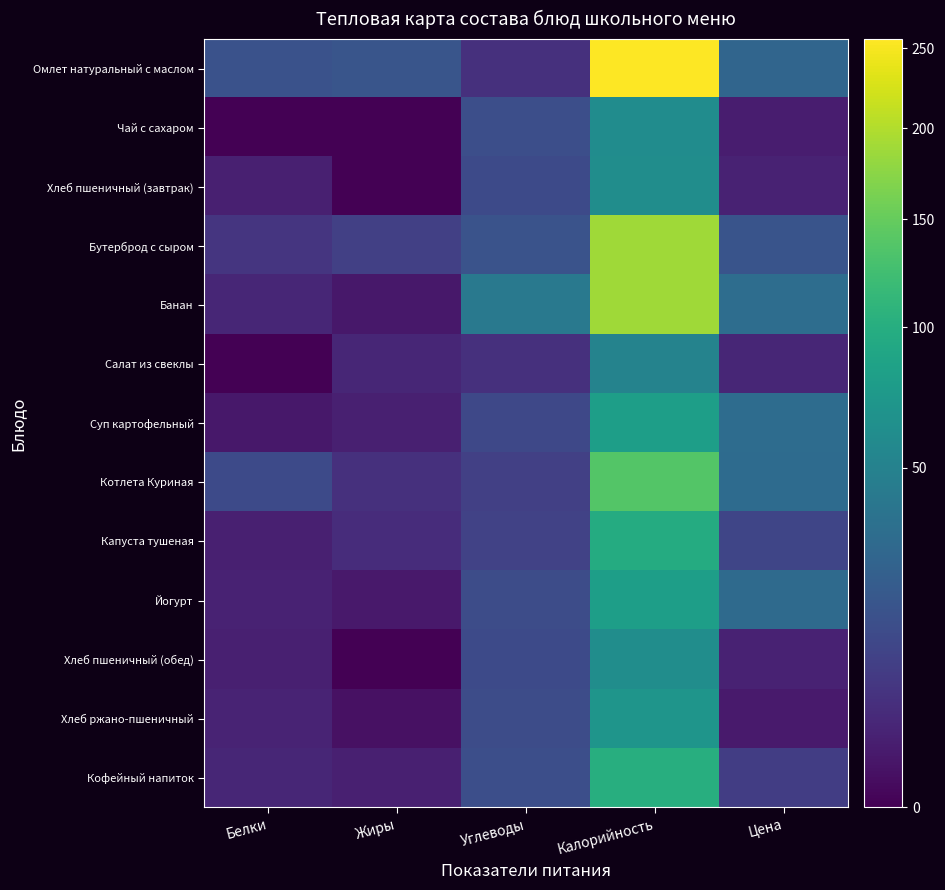

Reading left to right, what are all the values shown in this chart?

Омлет натуральный с маслом: Белки=16.0	Жиры=18.0	Углеводы=5.0	Калорийность=256.0	Цена=27.0
Чай с сахаром: Белки=0.0	Жиры=0.0	Углеводы=15.0	Калорийность=61.0	Цена=1.7
Хлеб пшеничный (завтрак): Белки=2.0	Жиры=0.0	Углеводы=13.0	Калорийность=62.0	Цена=2.4
Бутерброд с сыром: Белки=6.0	Жиры=9.0	Углеводы=17.0	Калорийность=188.0	Цена=17.1
Банан: Белки=3.0	Жиры=1.0	Углеводы=42.0	Калорийность=189.0	Цена=32.6
Салат из свеклы: Белки=0.0	Жиры=3.0	Углеводы=5.0	Калорийность=51.0	Цена=3.0
Суп картофельный: Белки=1.0	Жиры=2.0	Углеводы=12.0	Калорийность=80.0	Цена=31.9
Котлета Куриная: Белки=13.0	Жиры=5.0	Углеводы=9.0	Калорийность=138.0	Цена=31.4
Капуста тушеная: Белки=2.0	Жиры=4.0	Углеводы=10.0	Калорийность=97.0	Цена=11.1
Йогурт: Белки=2.4	Жиры=1.2	Углеводы=14.0	Калорийность=80.0	Цена=30.5
Хлеб пшеничный (обед): Белки=2.0	Жиры=0.0	Углеводы=13.0	Калорийность=62.0	Цена=2.4
Хлеб ржано-пшеничный: Белки=2.6	Жиры=0.5	Углеводы=13.7	Калорийность=69.6	Цена=1.3
Кофейный напиток: Белки=3.0	Жиры=2.0	Углеводы=15.0	Калорийность=100.0	Цена=8.5